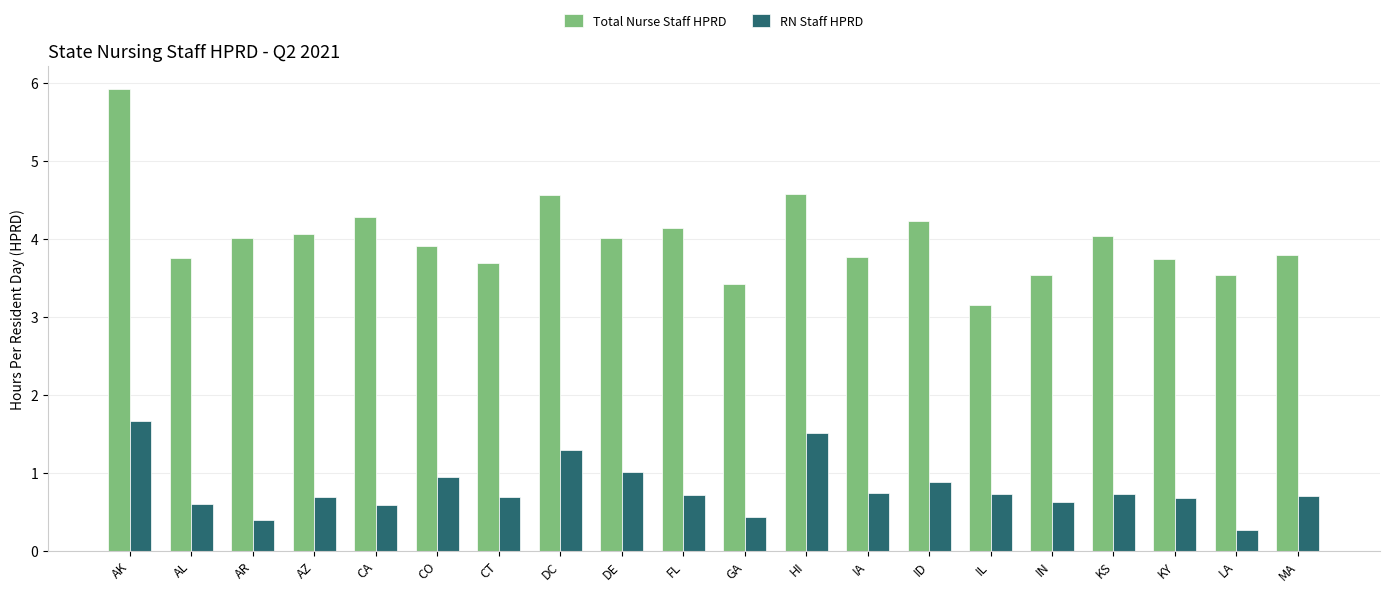

What is the label of the 11th bar from the right?

FL